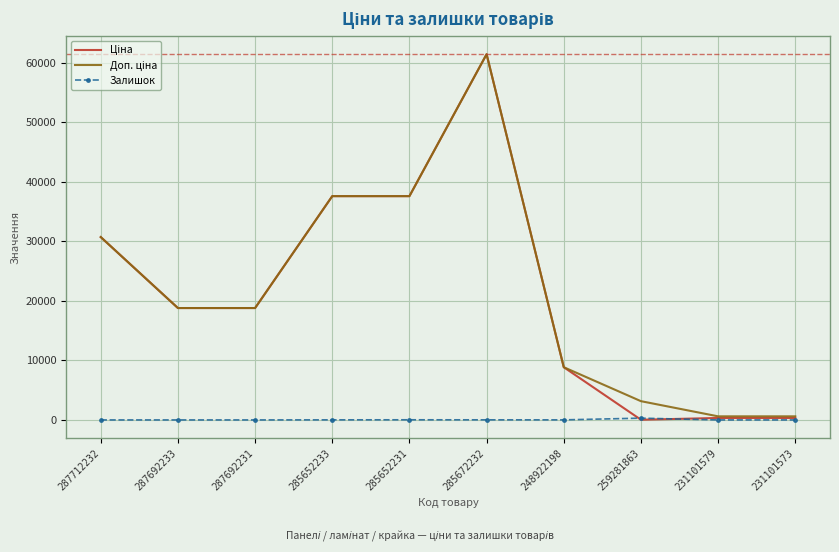

What is the difference between the highest and lowest values at 287712232?

30717.1